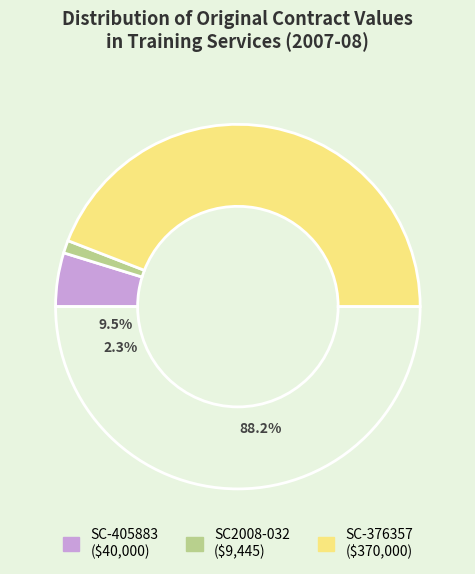

How many slices are in this pie chart?

3